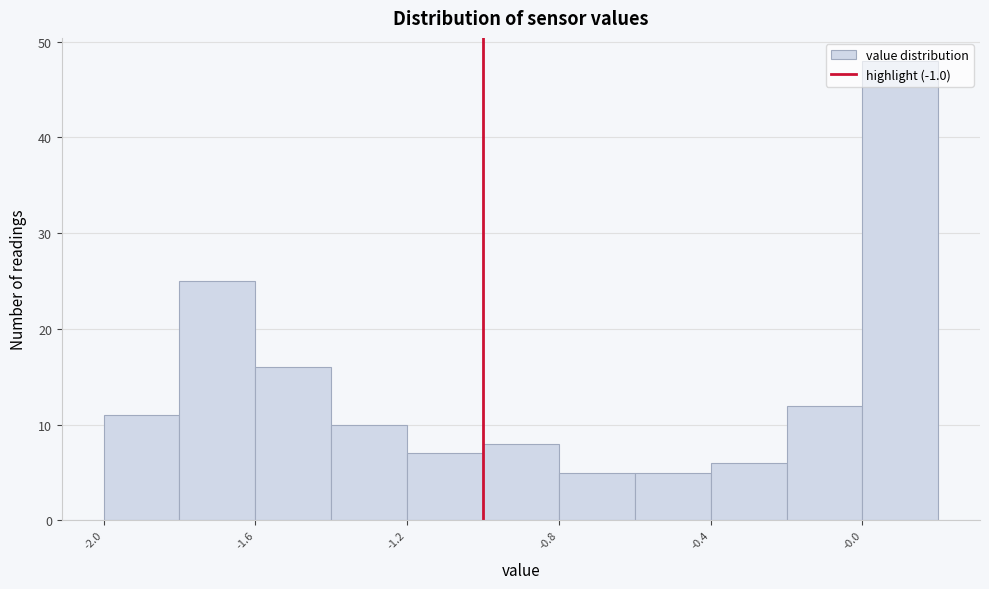

What is the height of the bar covering -1.2 to -1.0 on the x-axis? The values are not printed on the chart, so give them approximately, as read against the axis.

7